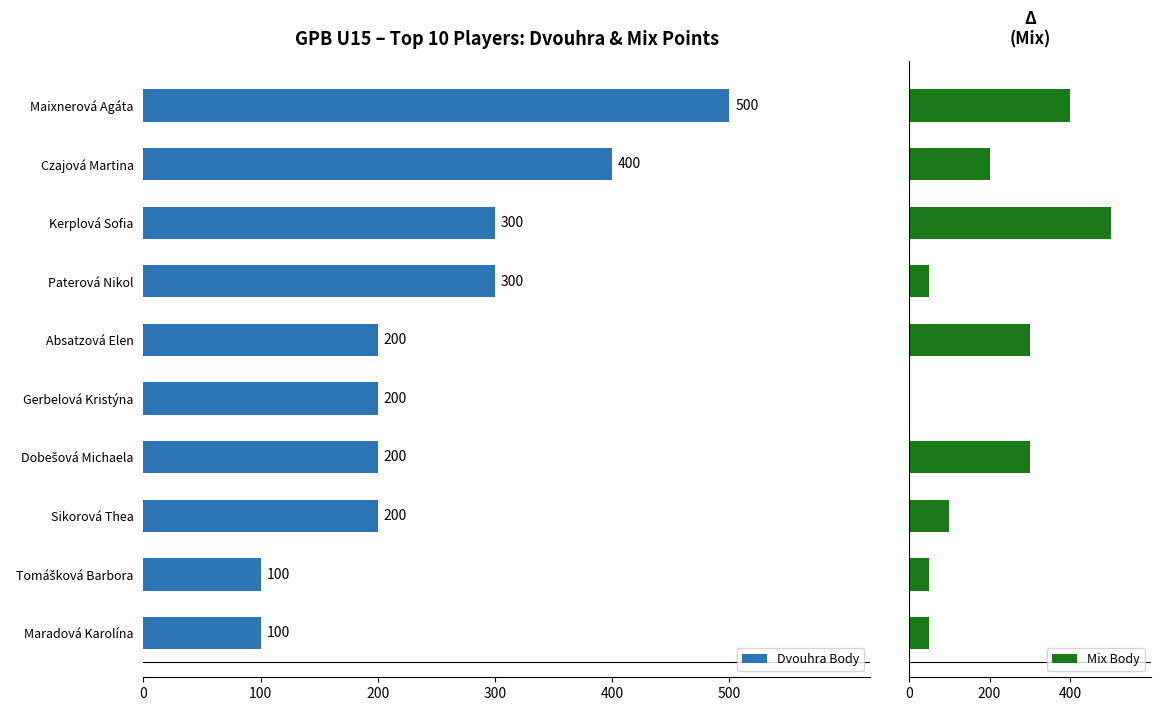

Count the Dvouhra Body values in the range 200 to 300.

6